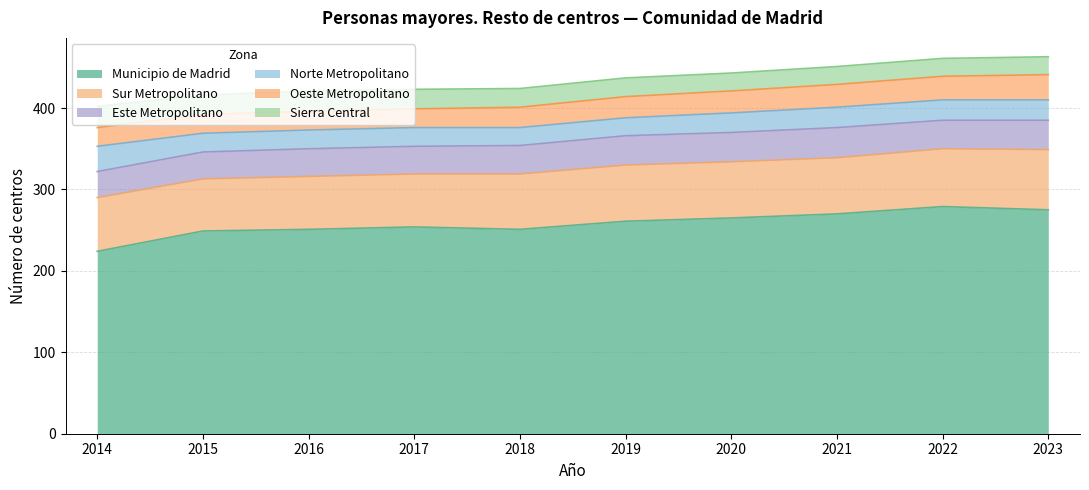

Is it true that Sur Metropolitano equals 35 at 2015?

False